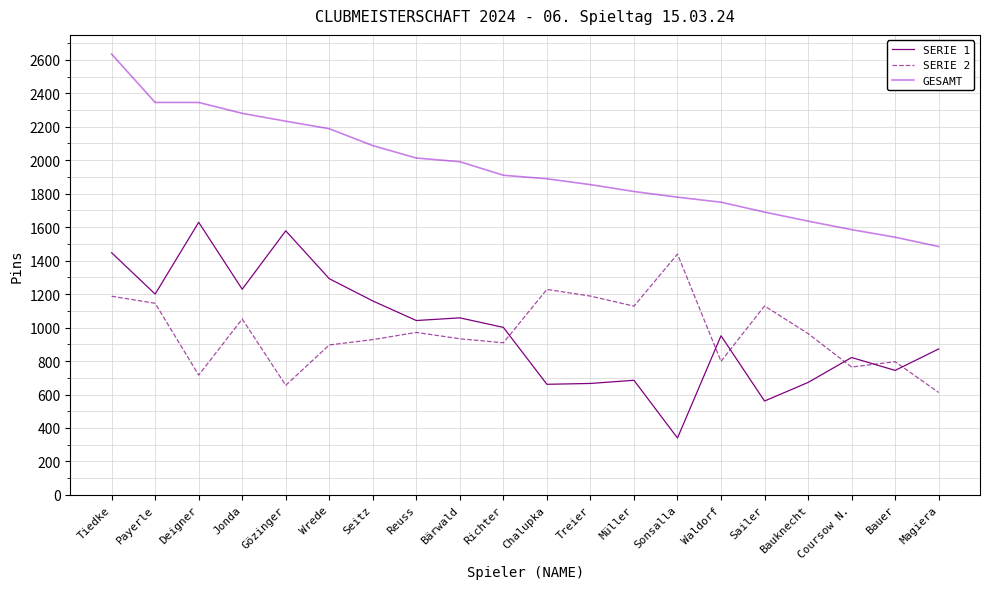

At which label does GESAMT reach its peak?

Tiedke